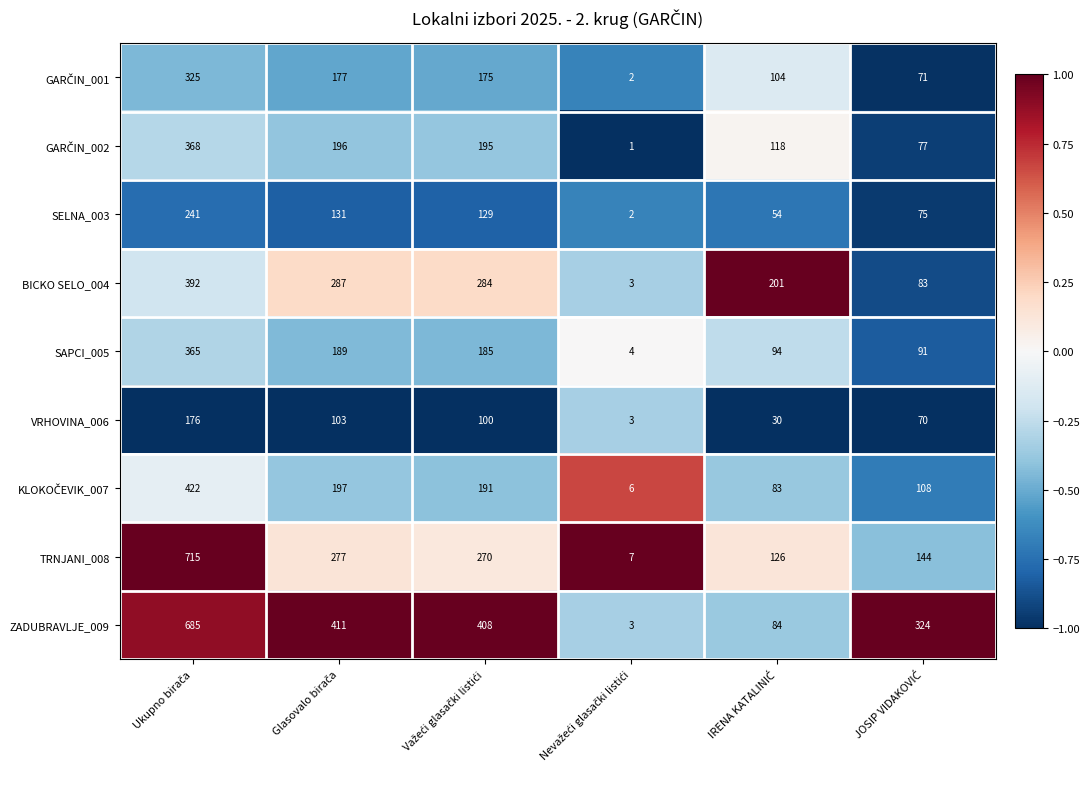

Which series has the largest range (max minus min)?

TRNJANI_008